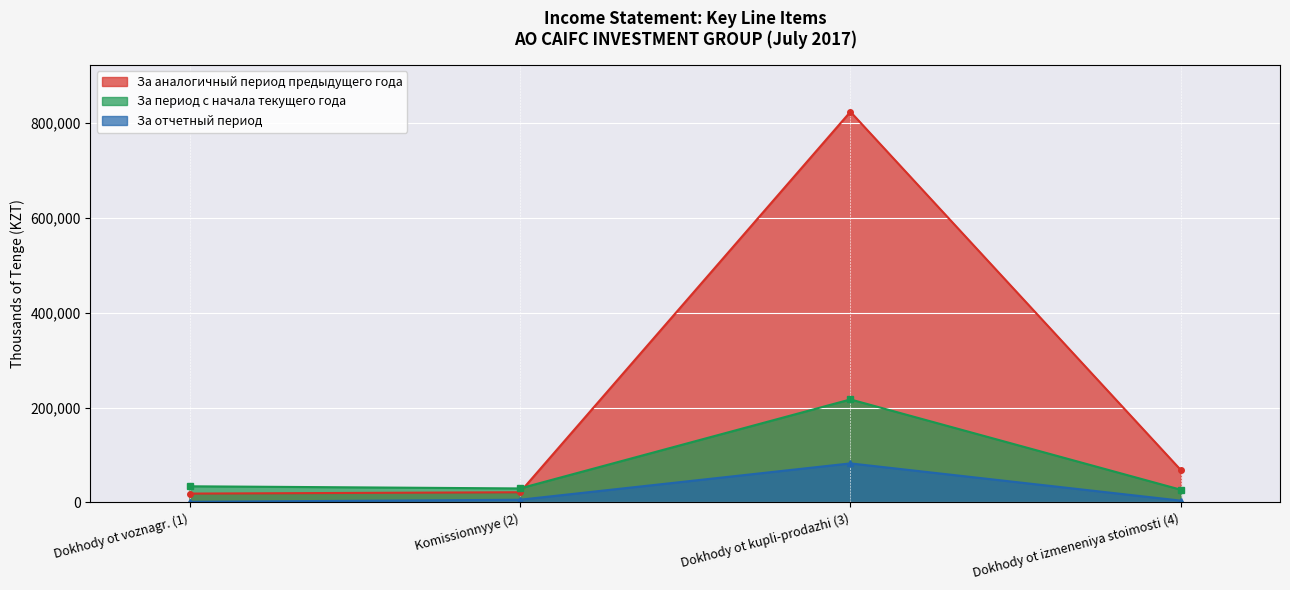

Rank the series by their maximum value, from lowest to highest.

За отчетный период, За период с начала текущего года, За аналогичный период предыдущего года